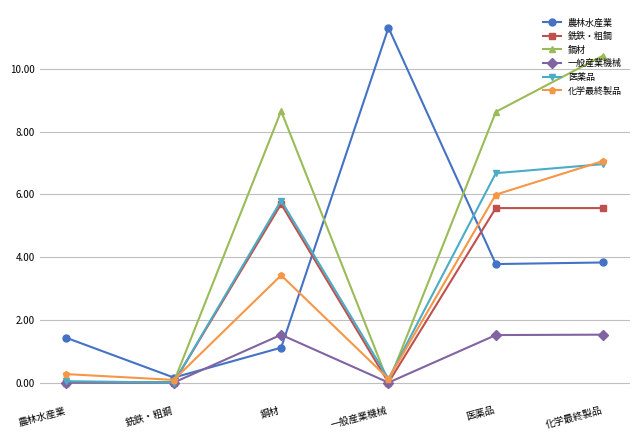

True or false: 農林水産業 has more than 1 points higher than both neighbors.

False